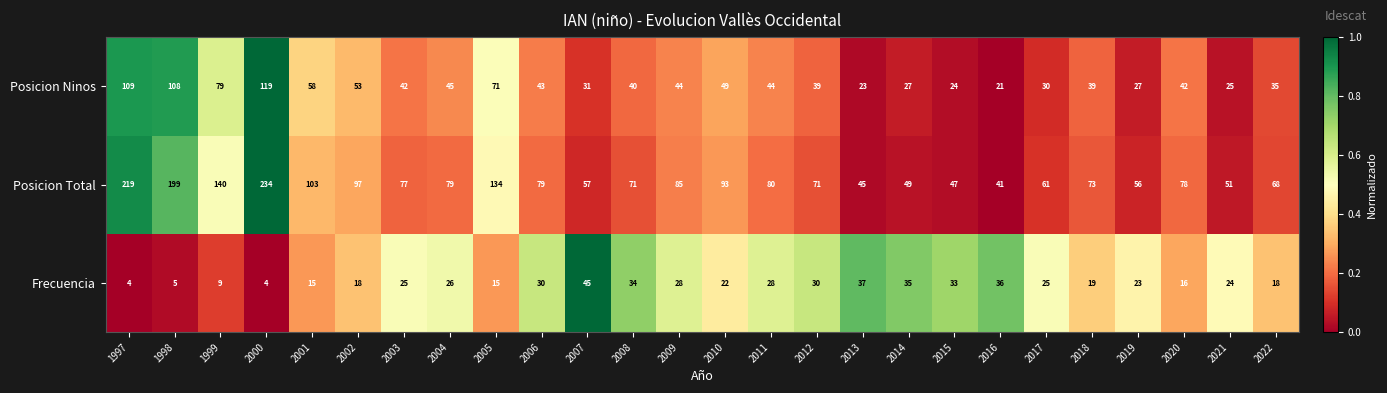

What is the difference between the maximum and minimum values in the Frecuencia series?

41